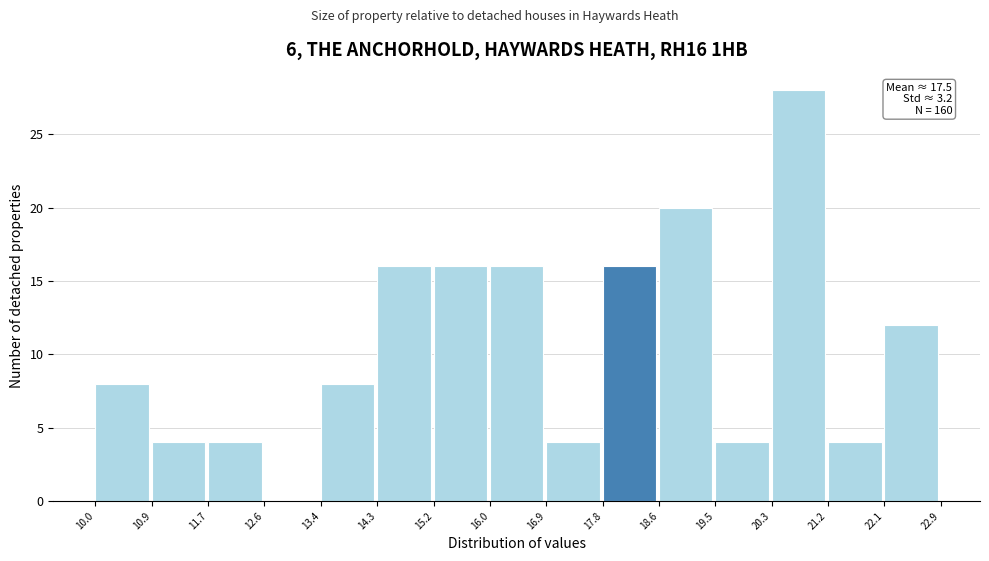

Over which range of the x-axis is the bar tallest?

20.3 to 21.2